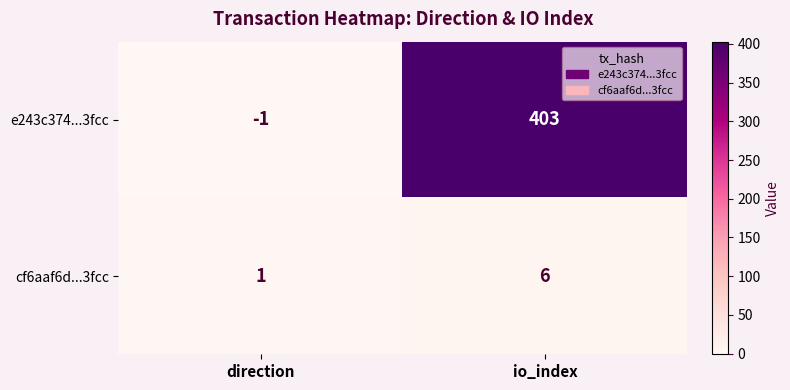

Which series has the largest total across all categories?

e243c374...3fcc